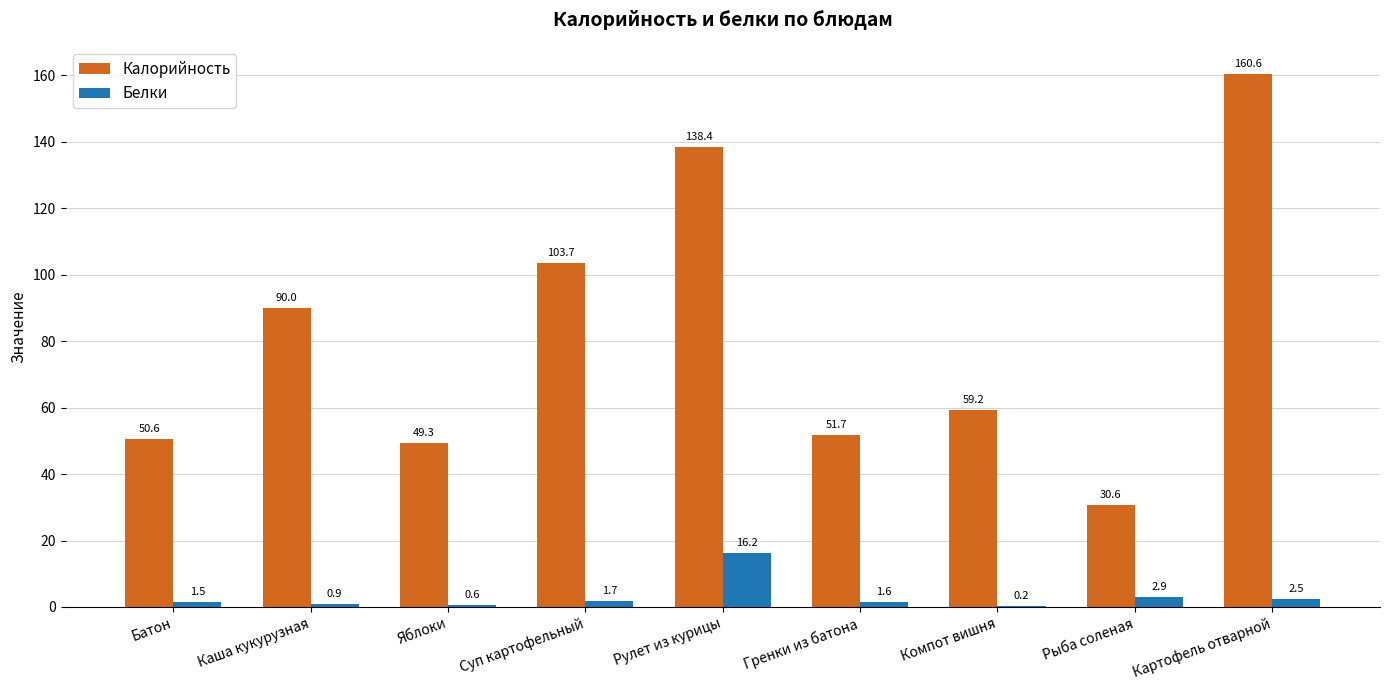

Which series has the largest total across all categories?

Калорийность